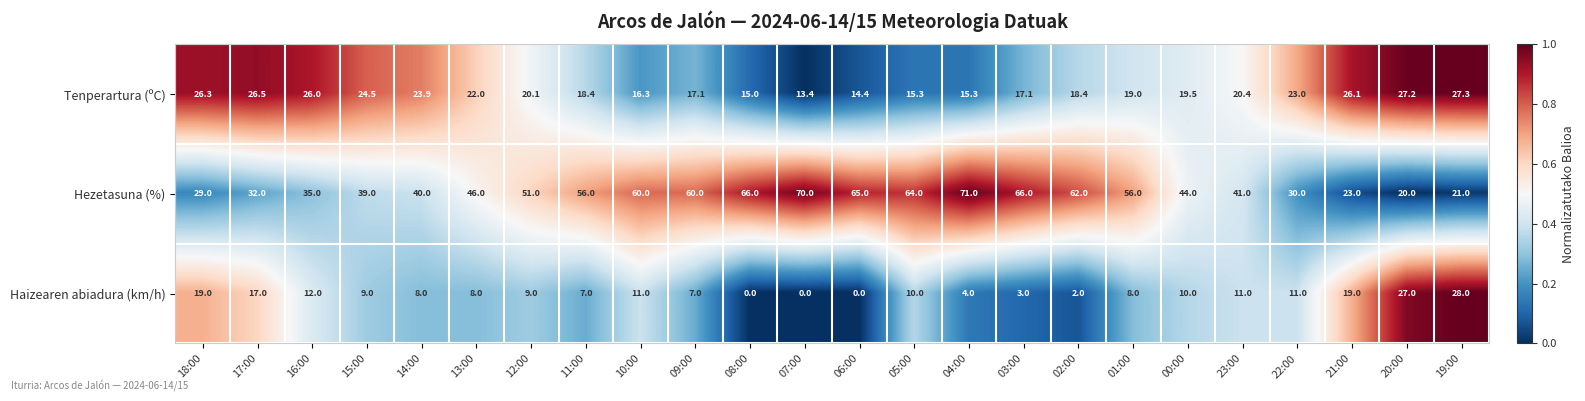

The value of Tenperartura (ºC) at 10:00 is 16.3. True or false?

True